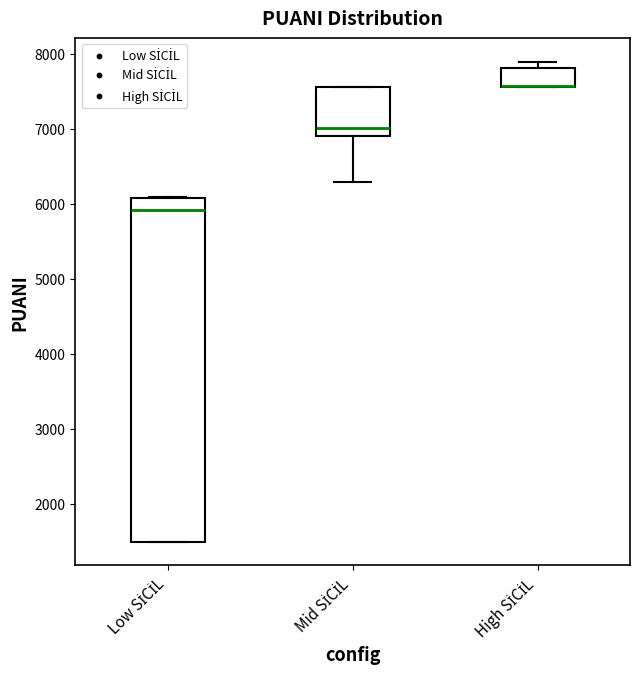

Where does the median line of the box for Low SİCİL sit on the y-axis? The values are not printed on the chart, so give them approximately, as read against the axis.

5900